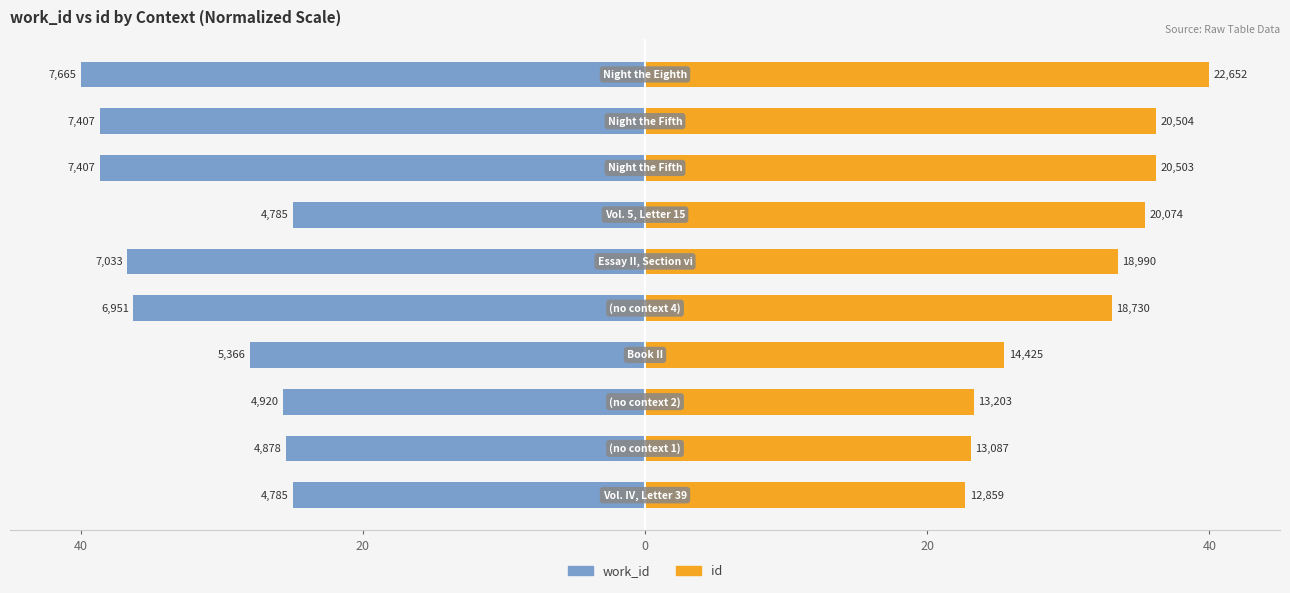

Where does the id series first go above 33?

40